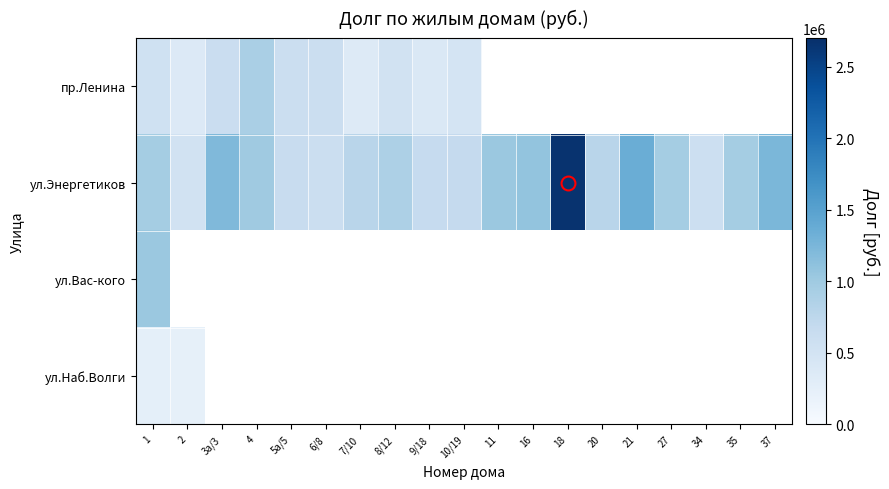

Which series has the largest total across all categories?

ул.Энергетиков